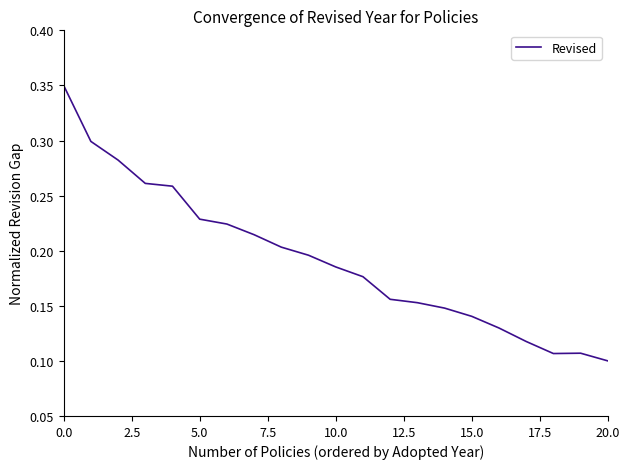

True or false: the data has more than 1 interior local peaks.

False